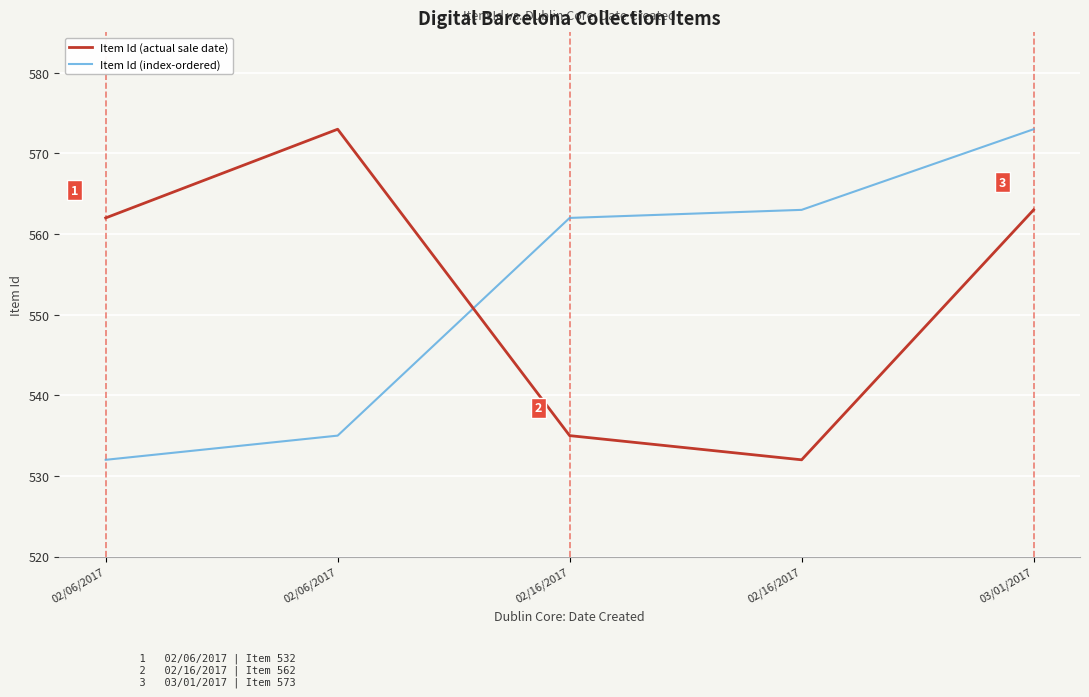

Does the chart have visible grid lines?

Yes